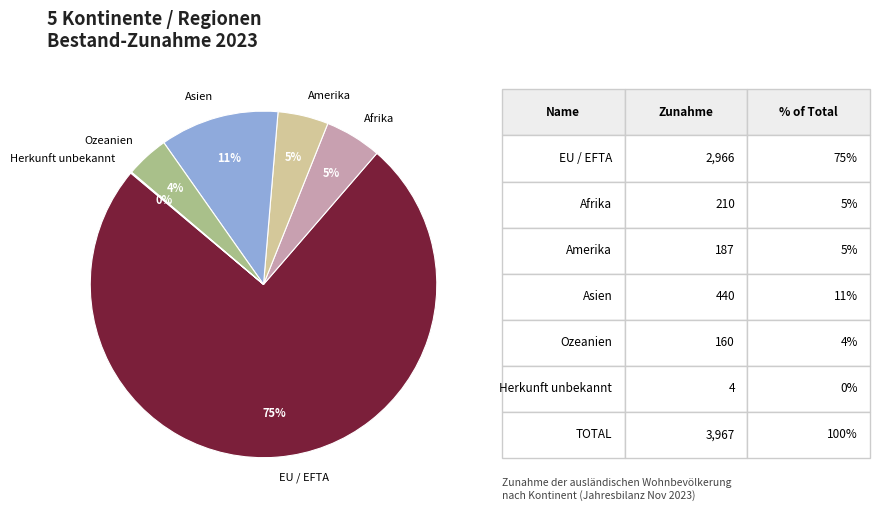

Between Asien and Afrika, which is larger?

Asien